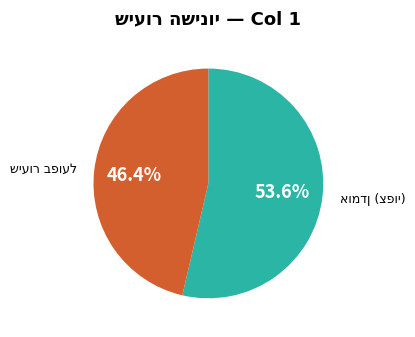

Does any single category account for the majority?

Yes